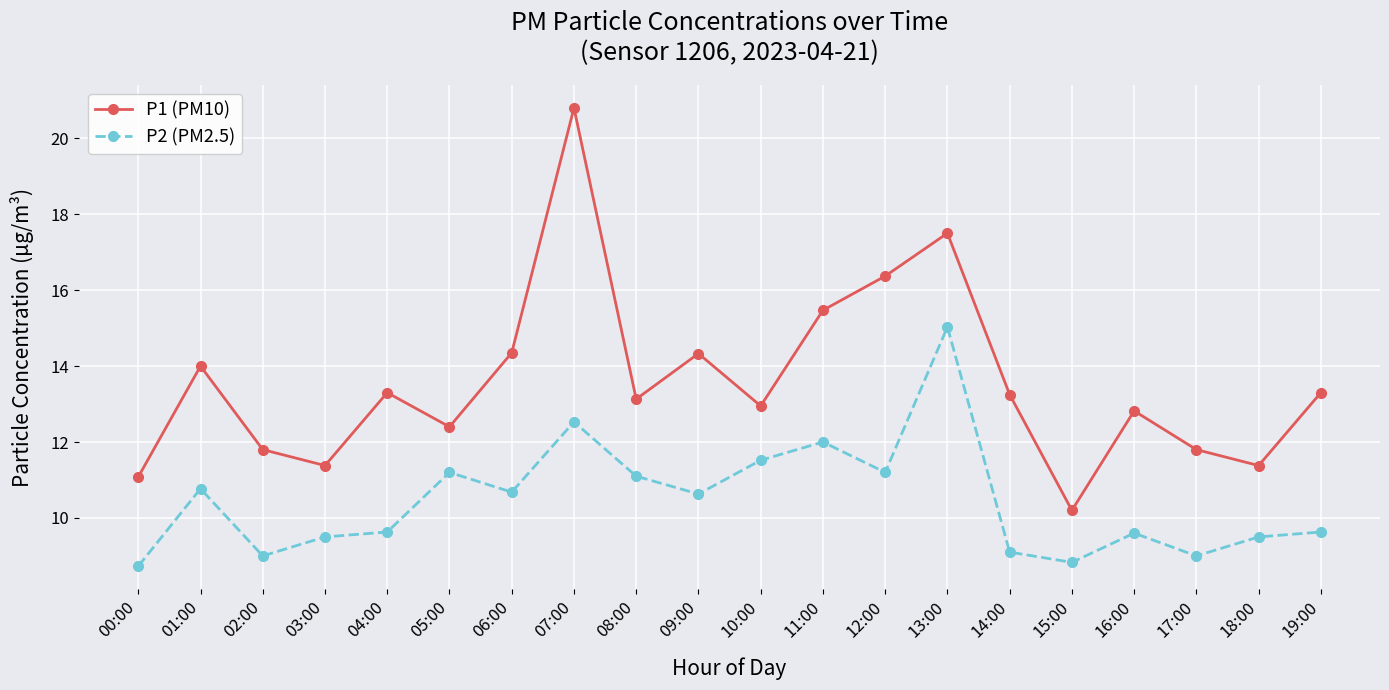

True or false: P2 (PM2.5) and P1 (PM10) intersect in this chart.

False